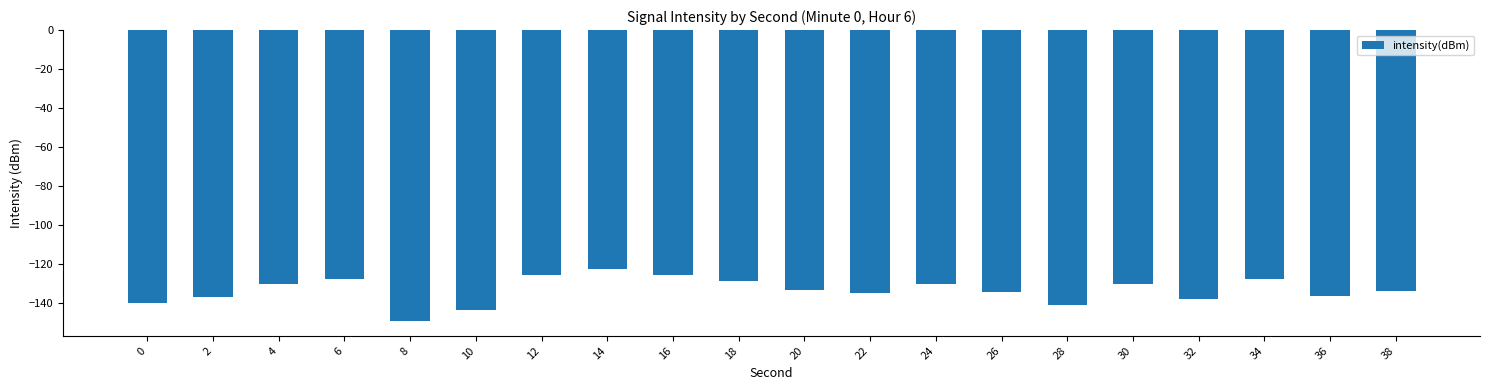

The chart shows a value of -64.4 at 36. True or false?

False